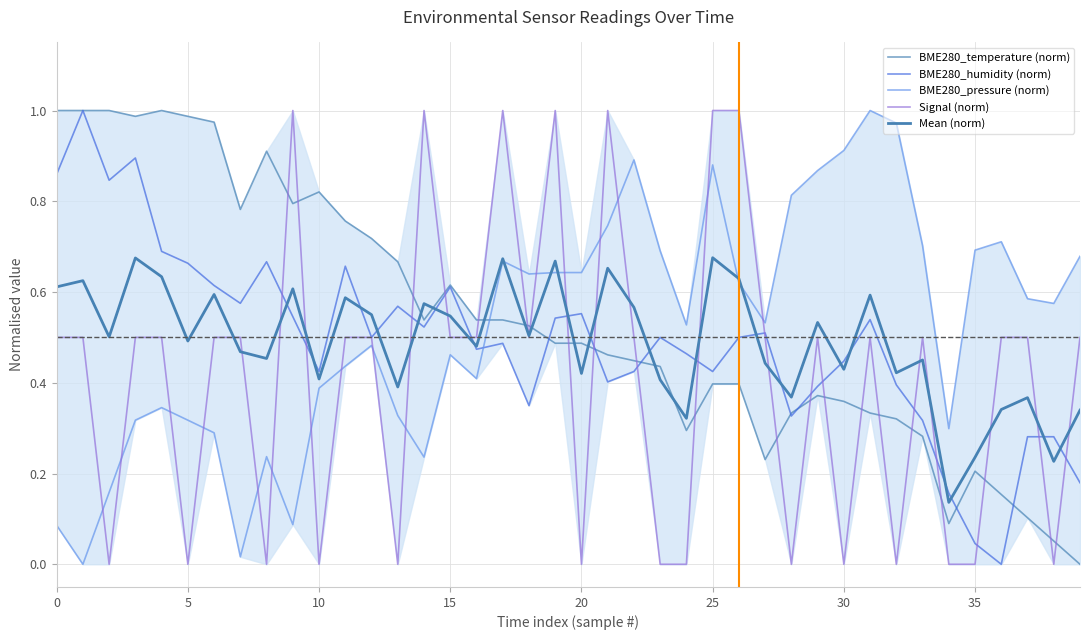

What are all the series names shown in the legend?

BME280_temperature (norm), BME280_humidity (norm), BME280_pressure (norm), Signal (norm), Mean (norm)